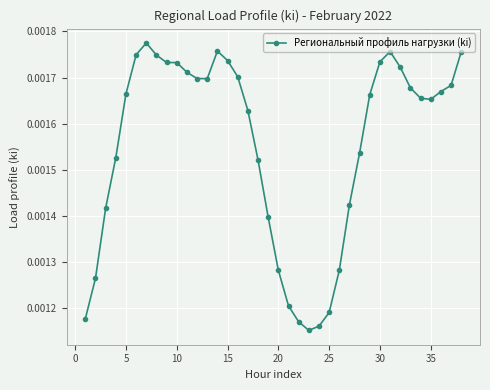

Does the chart have visible grid lines?

Yes